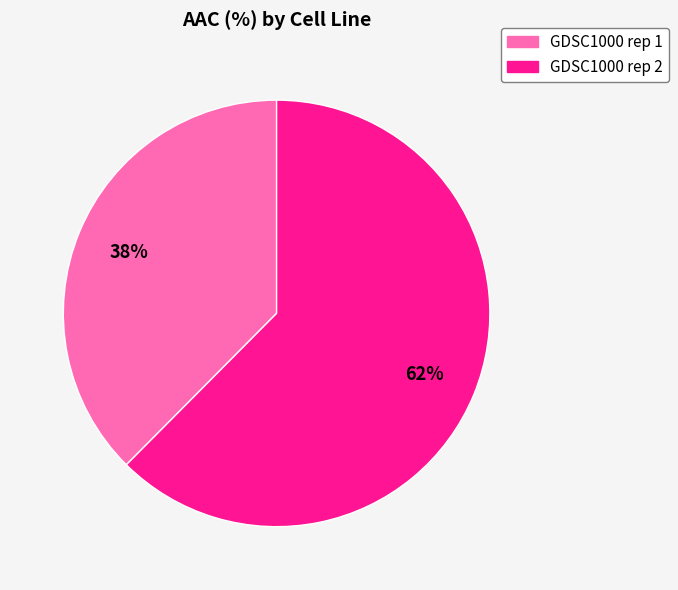

True or false: GDSC1000 rep 2 accounts for 71% of the total.

False